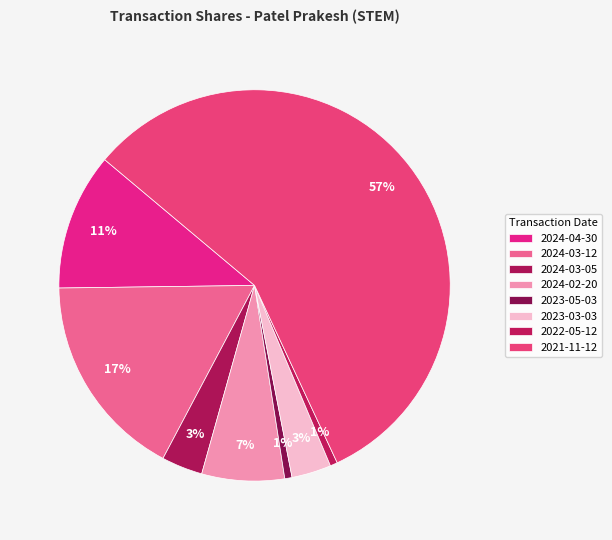

How many slices are in this pie chart?

8